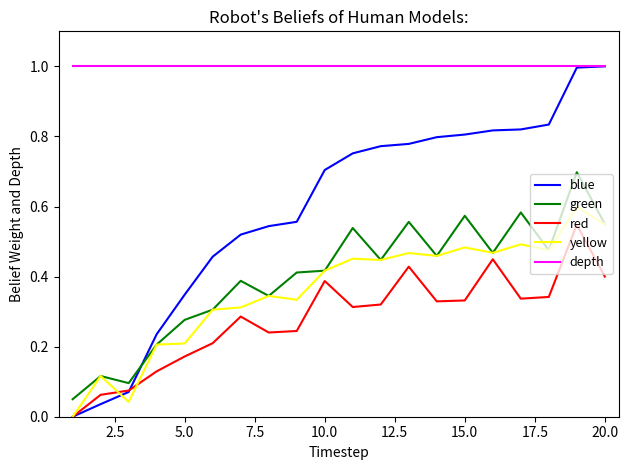

How many lines are shown in the chart?

5